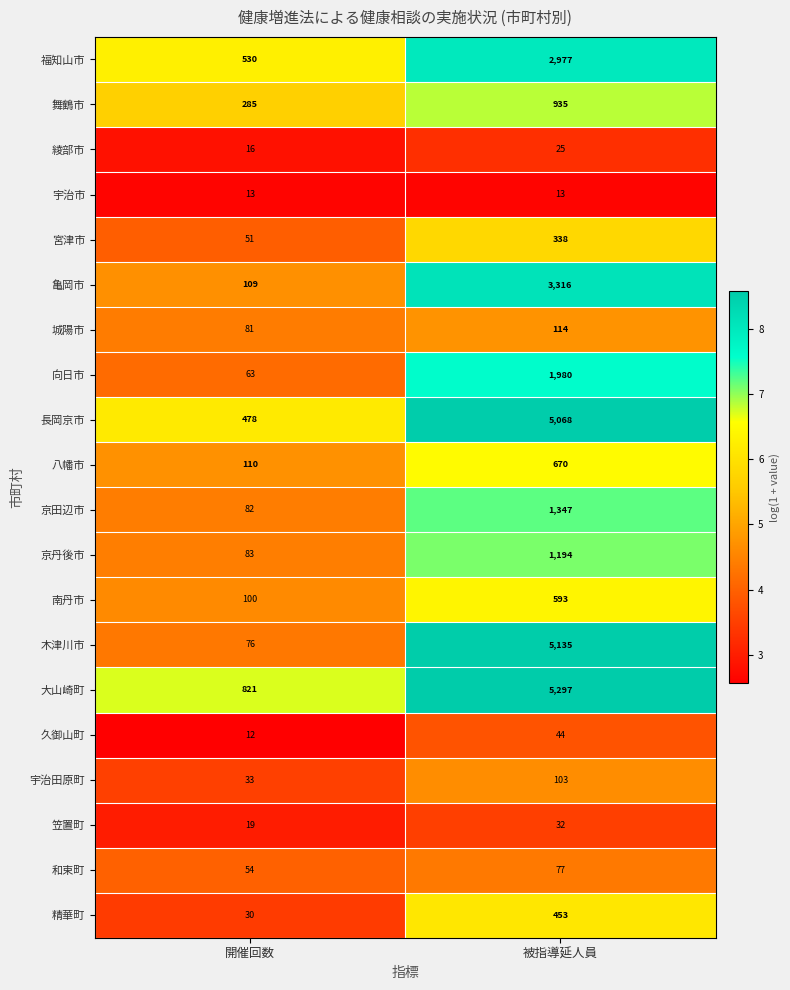

What is the difference between the maximum and minimum values in the 京丹後市 series?

1111